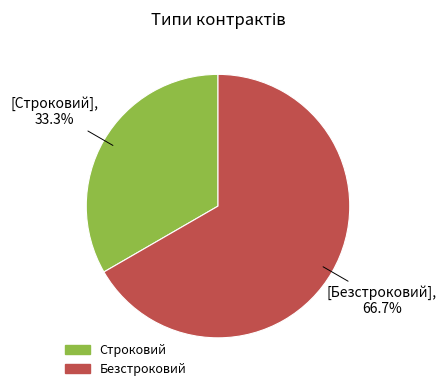

To the nearest percent, what is the average slice percentage?

50%